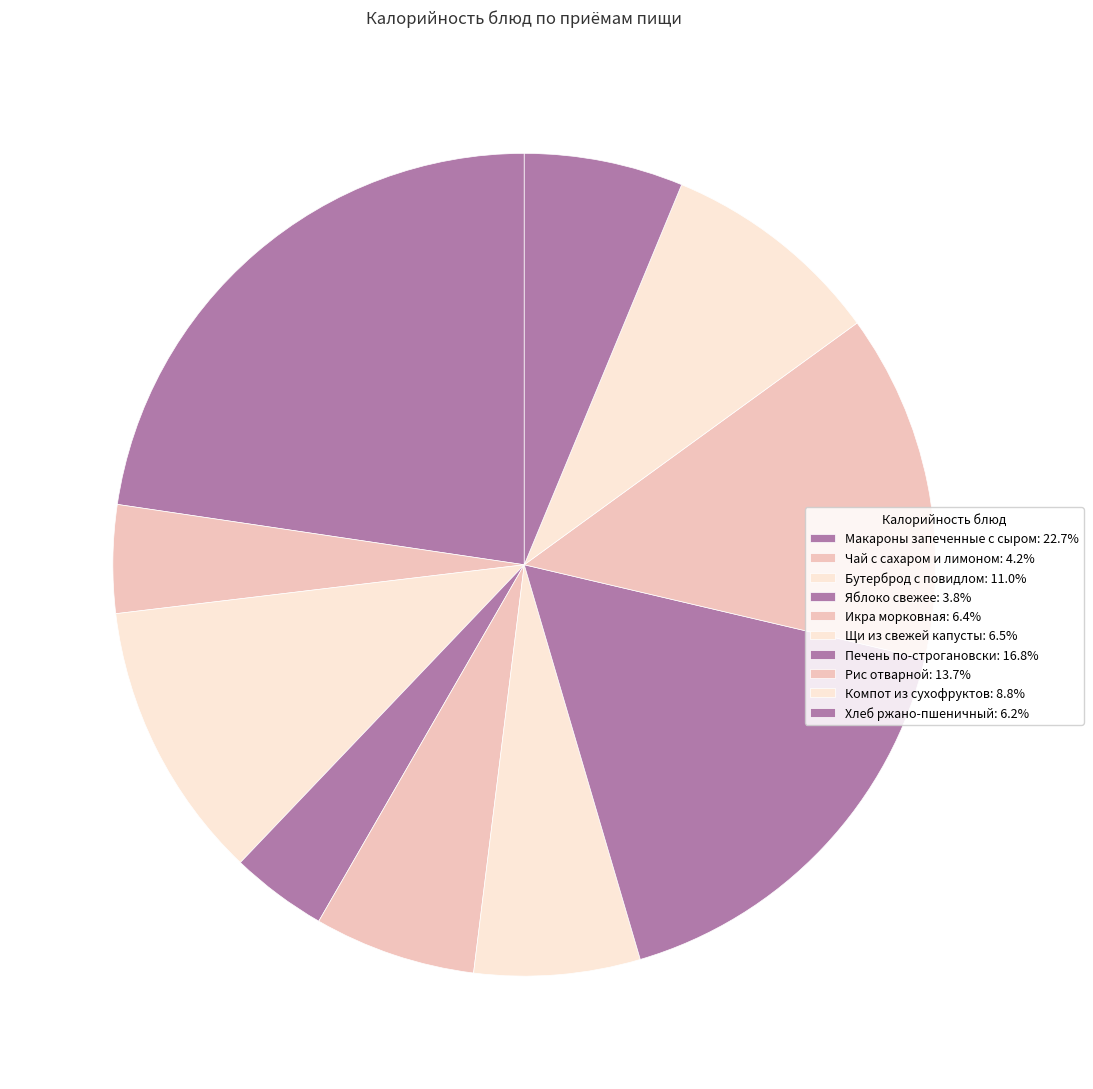

What percentage is the Печень по-строгановски slice, to the nearest percent?

17%